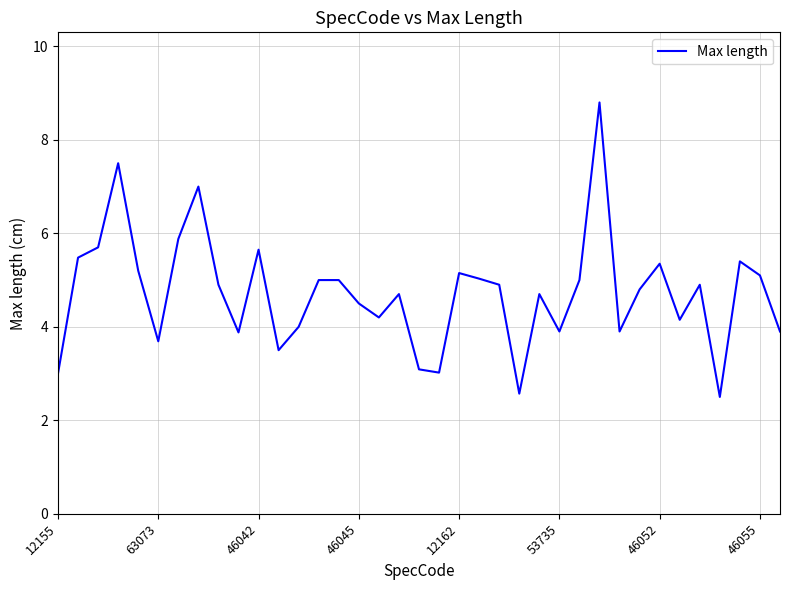

What is the difference between the maximum and minimum values?

6.3